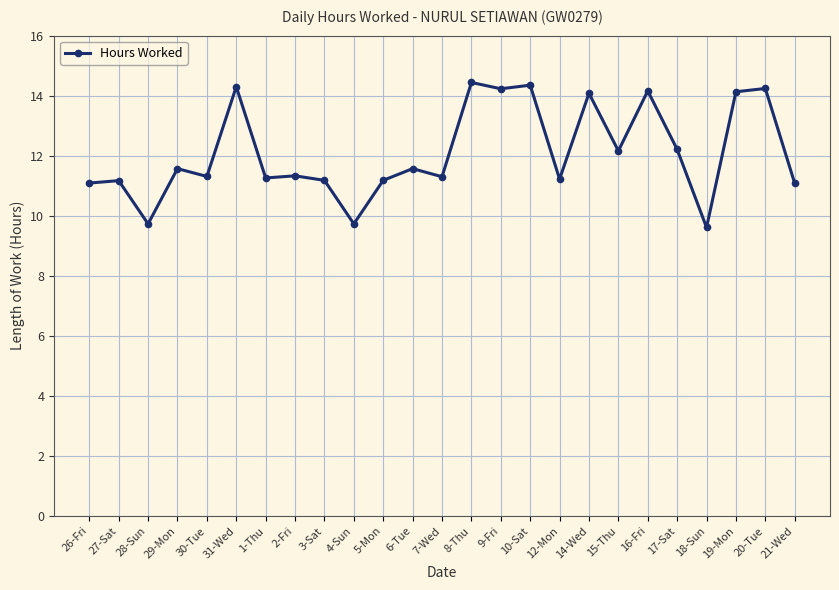

Read the value at 1-Thu.

11.3